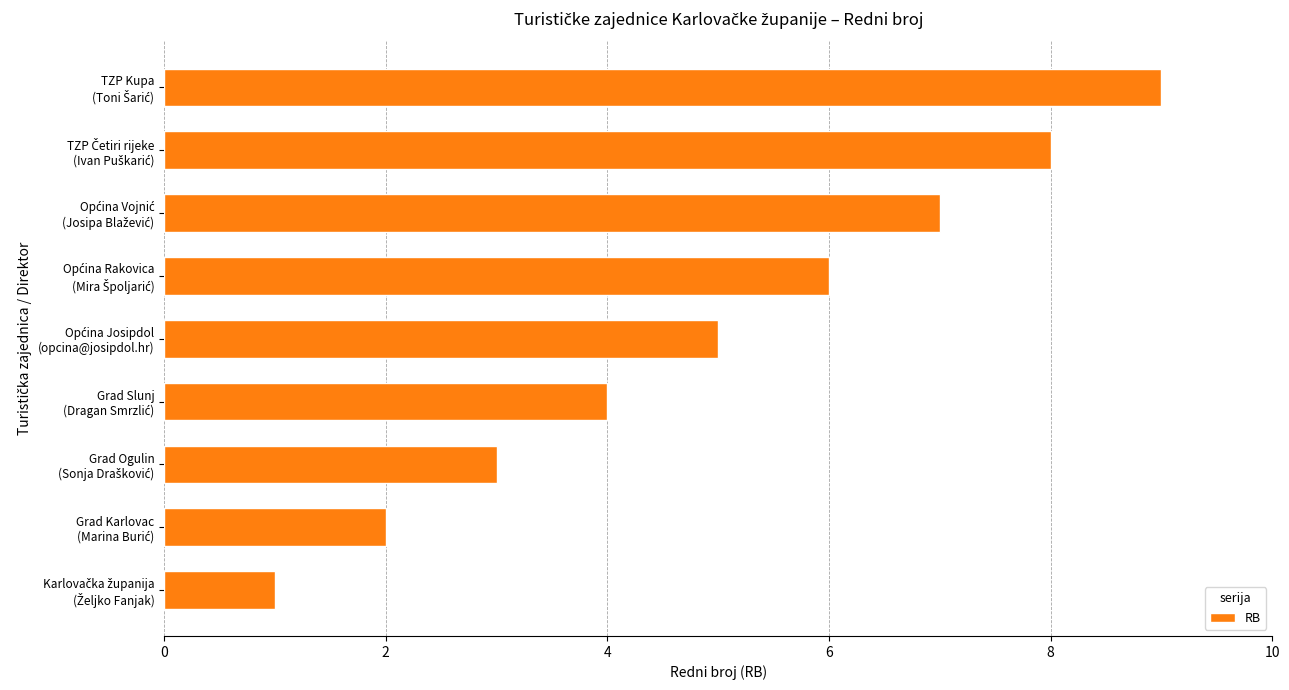

What is the maximum value shown in the chart?

9